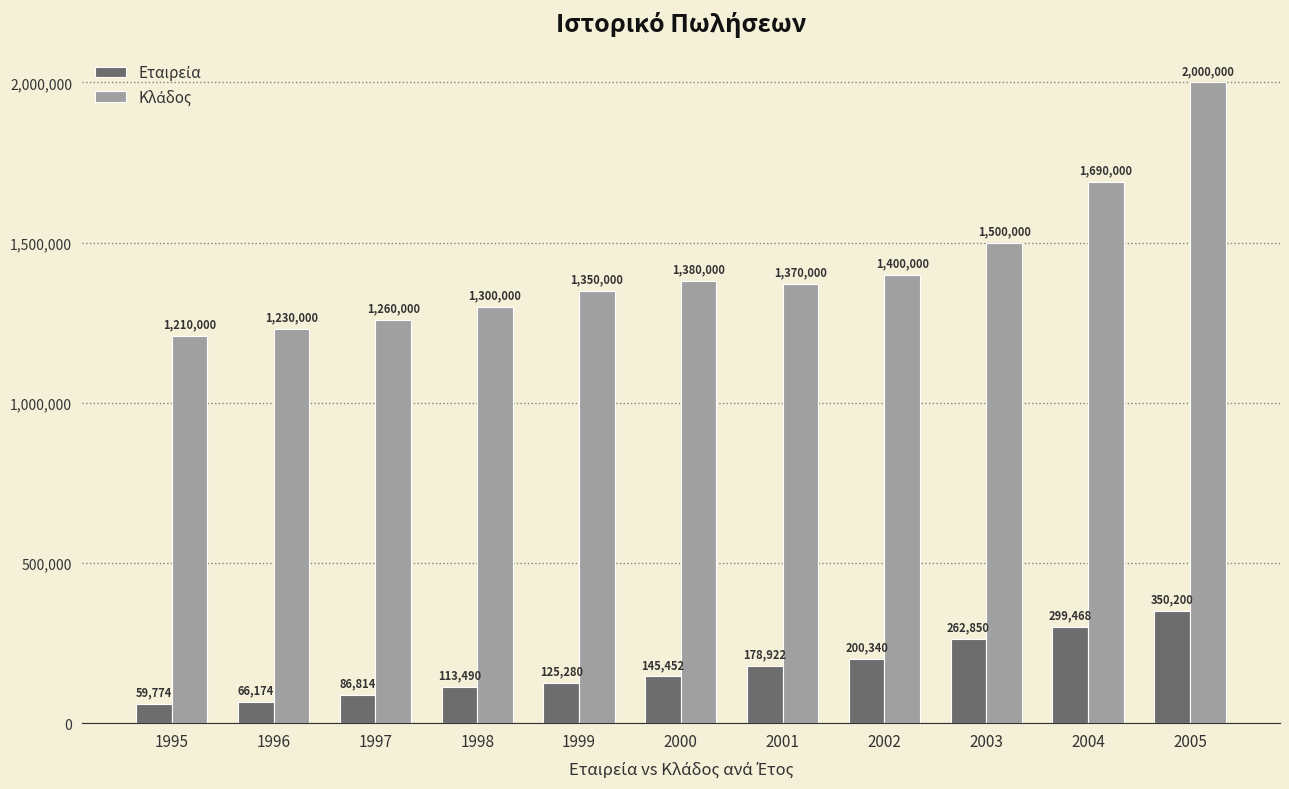

At which category is the sum across all series the highest?

2005